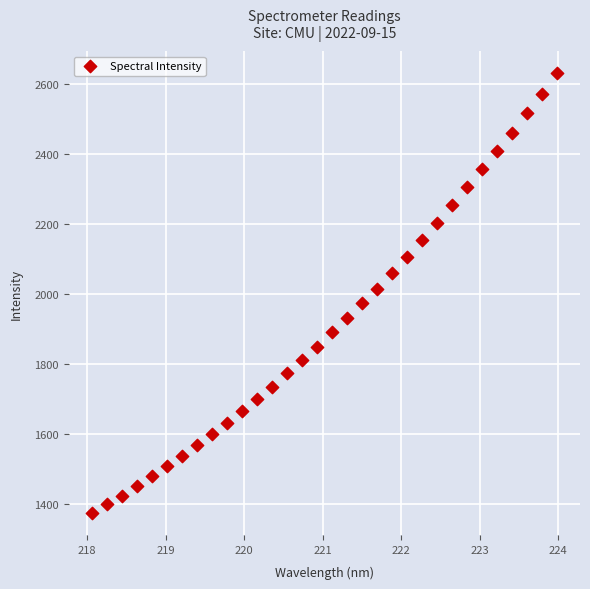

What is the range of X values (max minus min)?

5.9